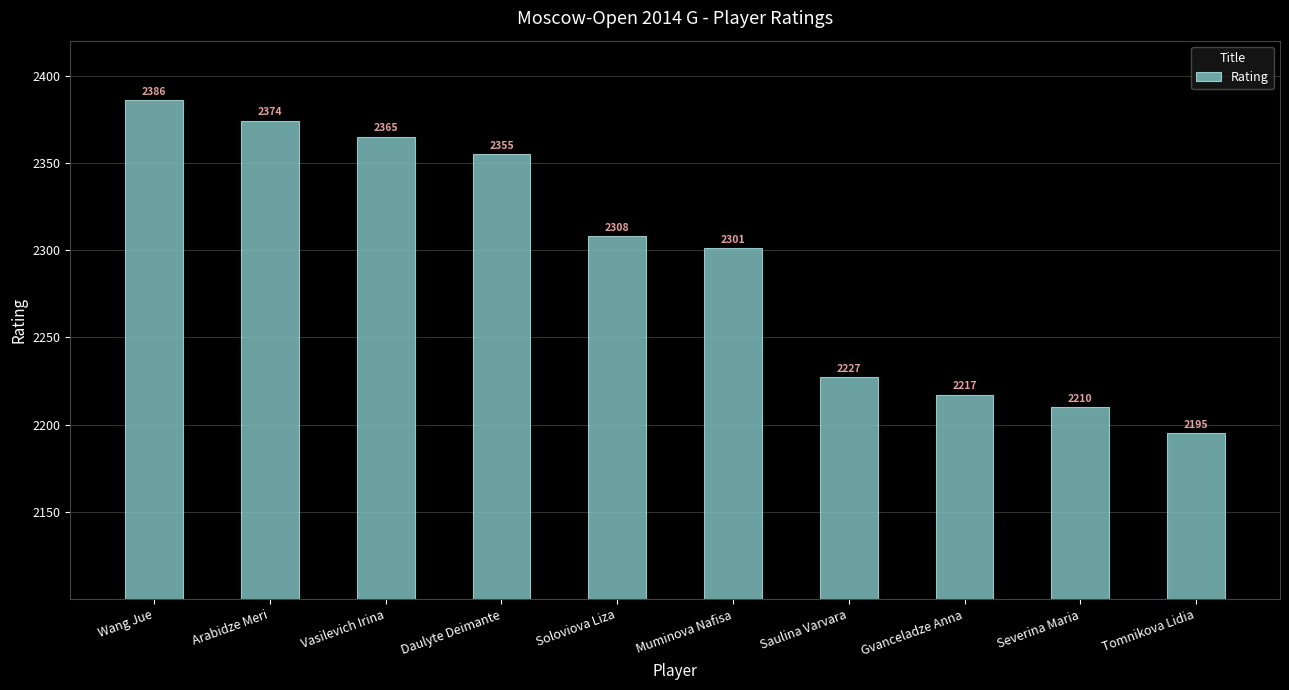

What is the sum of the values at Daulyte Deimante and Tomnikova Lidia?

4550